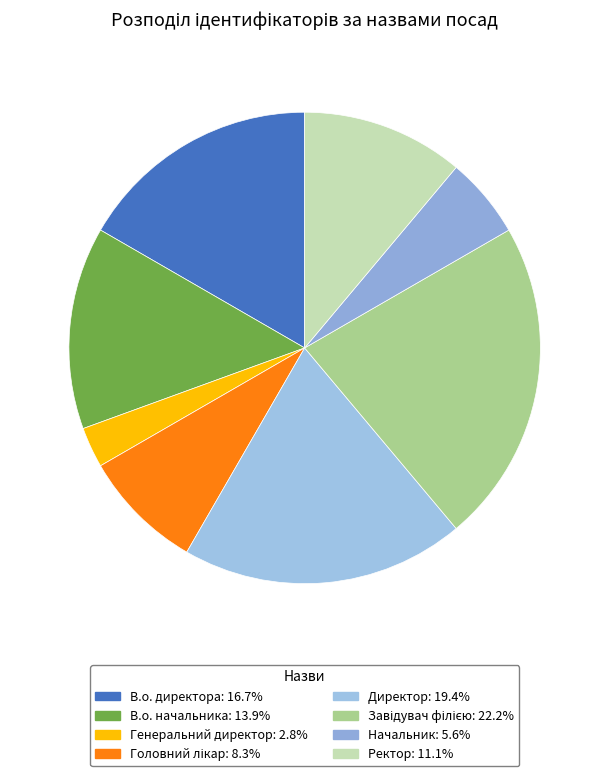

How many slices are in this pie chart?

8